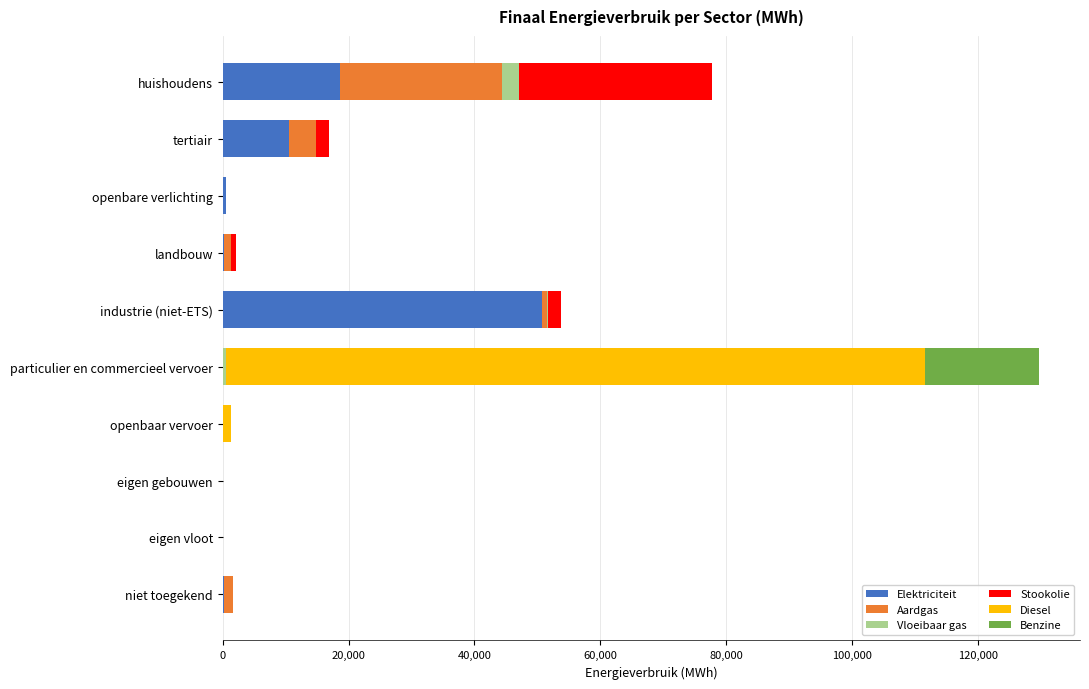

At which category is the sum across all series the highest?

particulier en commercieel vervoer